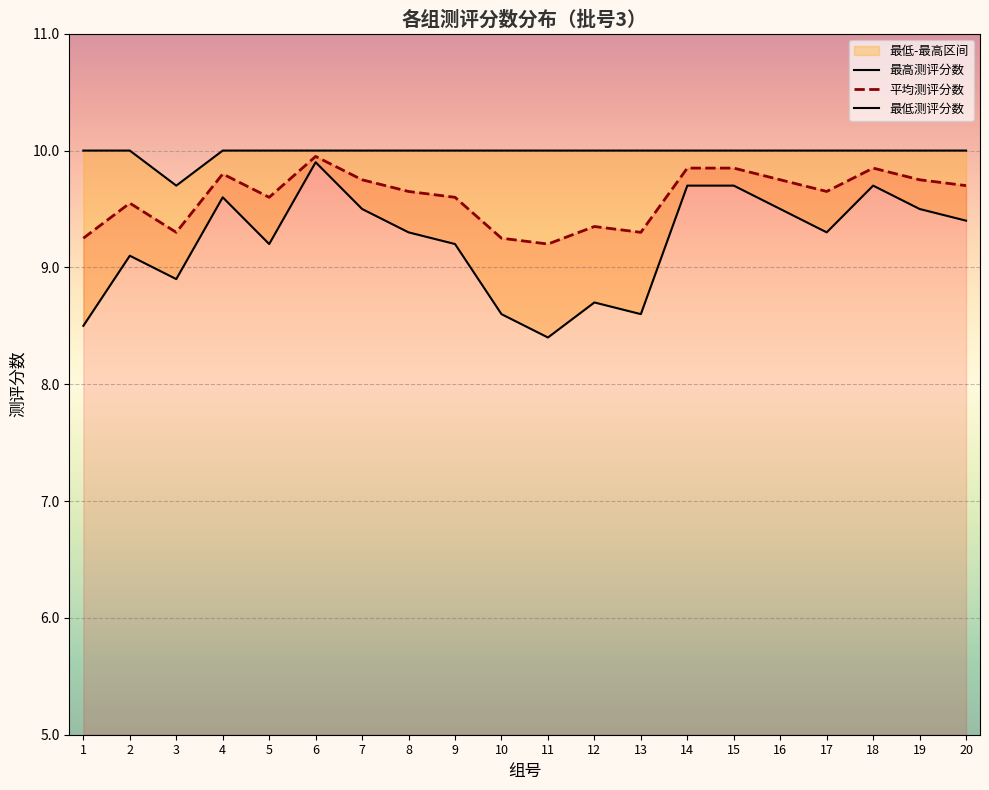

What is the difference between the maximum and minimum values in the 平均测评分数 series?

0.8